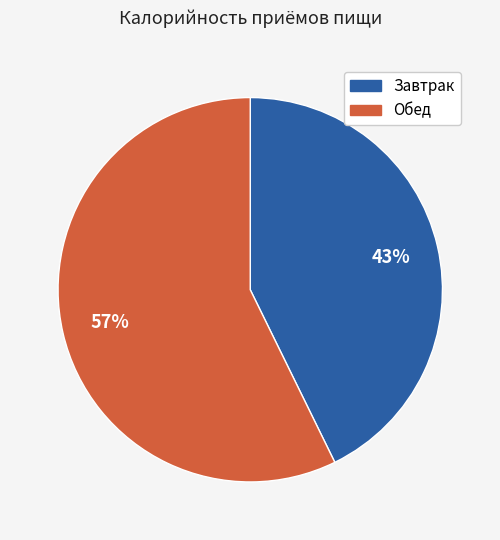

What percentage is the Завтрак slice, to the nearest percent?

43%